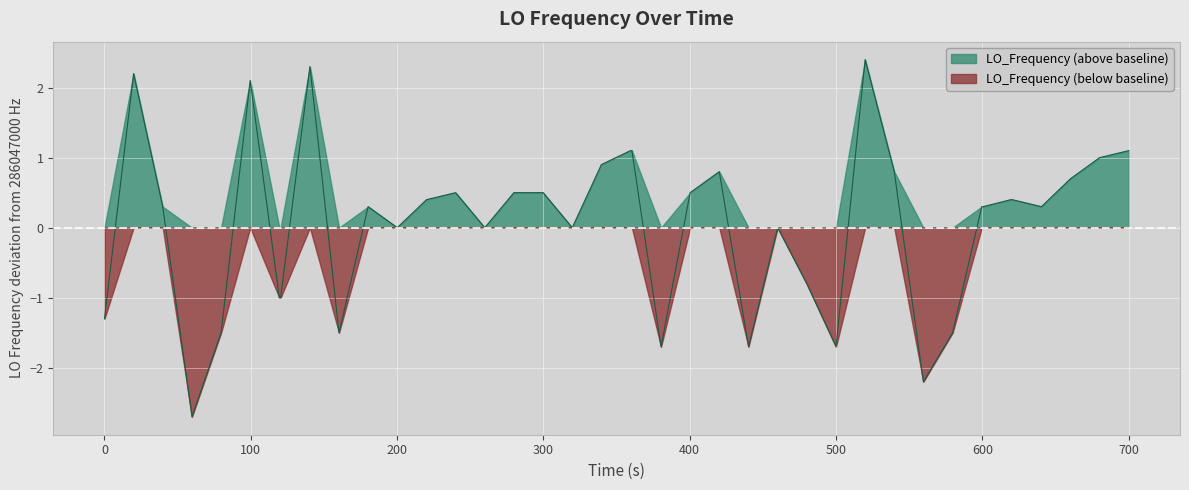

Which series has the largest total across all categories?

LO_Frequency (above baseline)